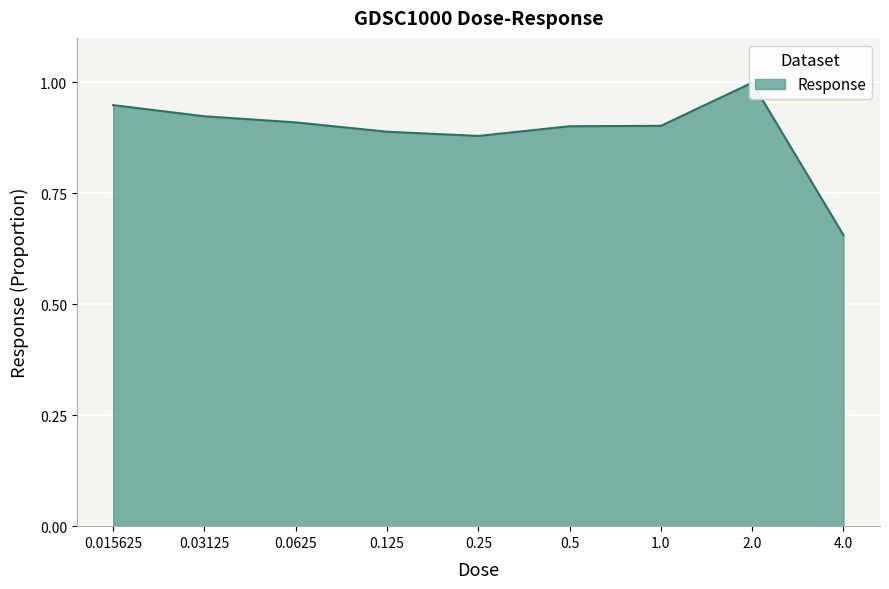

What is the label of the 3rd point from the right?

1.0